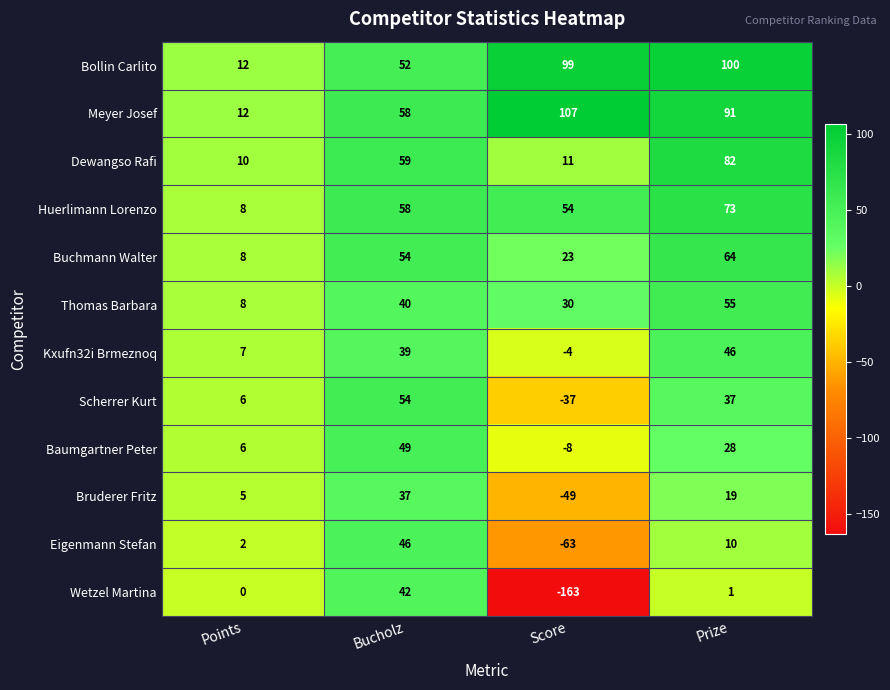

The value of Buchmann Walter at Score is 15. True or false?

False